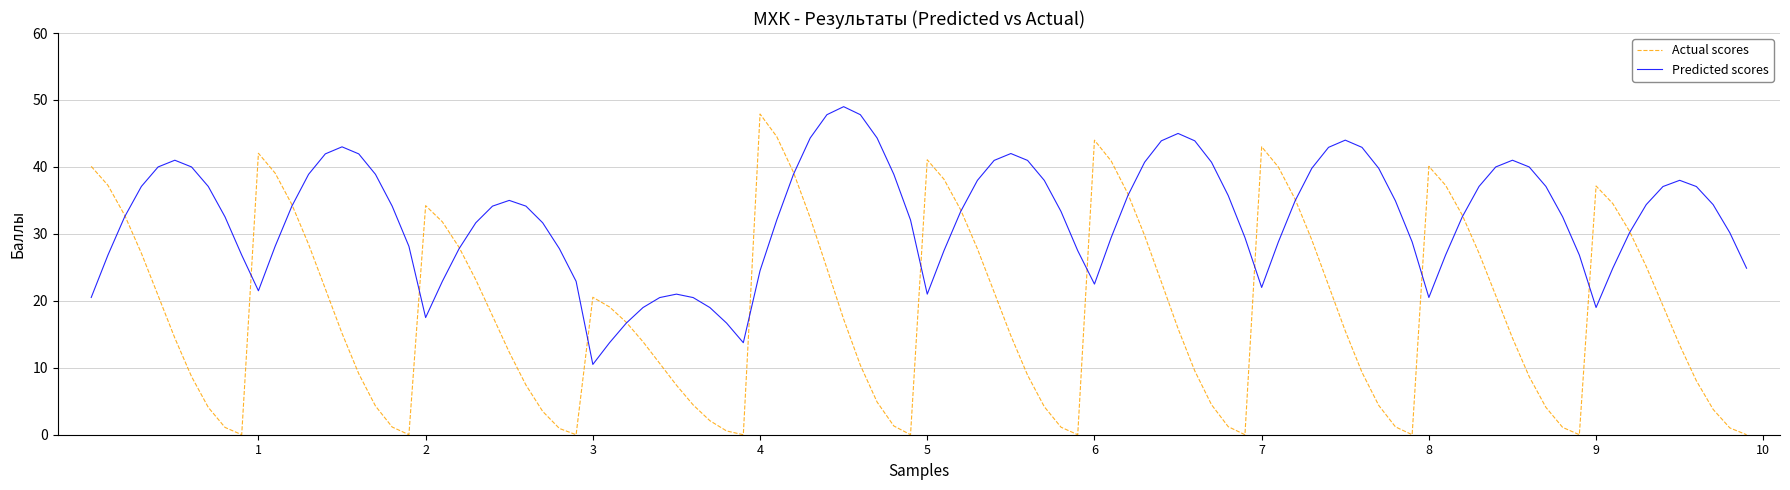

Which series has the widest spread of values?

Actual scores